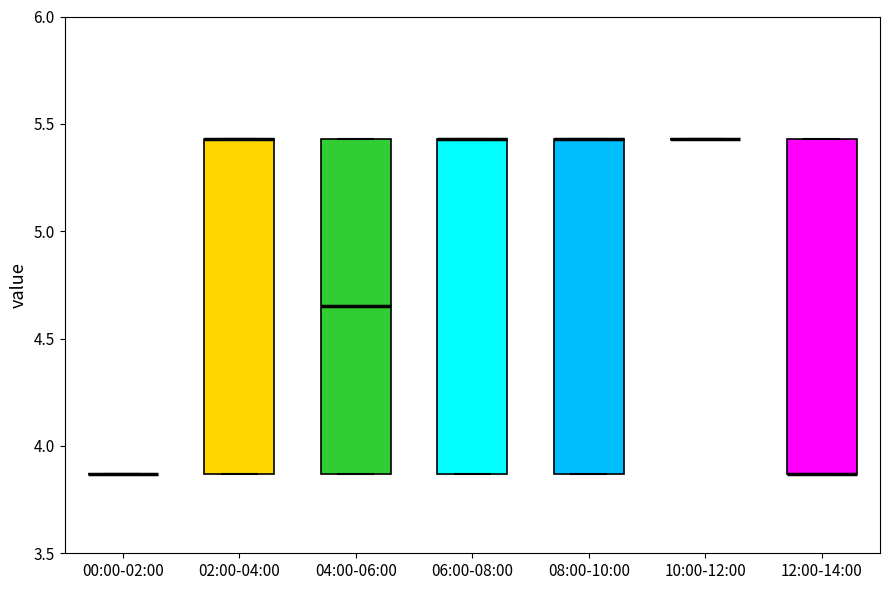

Where is the lower edge of the box for 06:00-08:00 on the y-axis? The values are not printed on the chart, so give them approximately, as read against the axis.

3.85